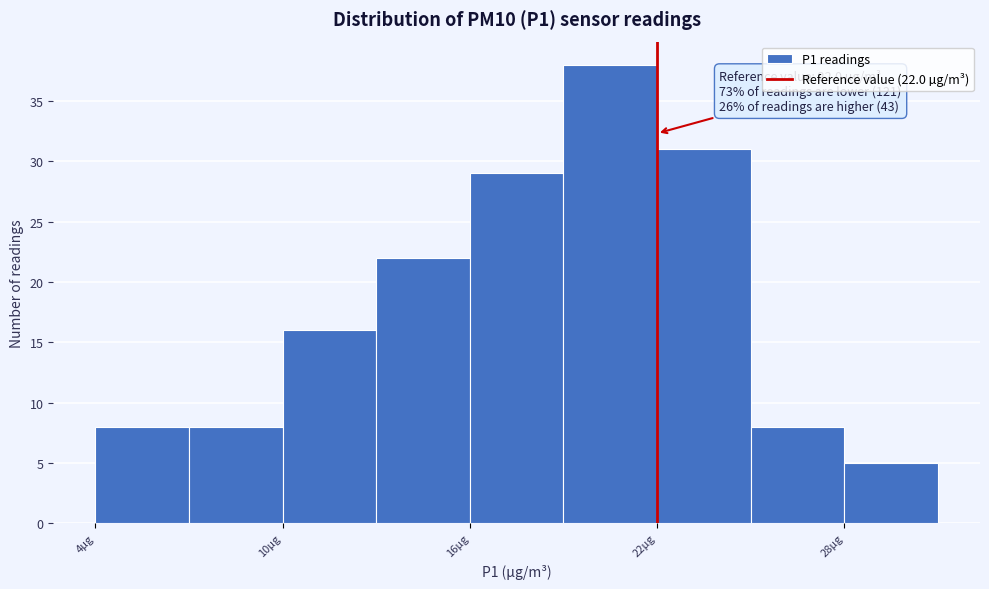

Around what value on the x-axis is the tallest bar? Give the approximate position of its centre, as read against the axis.

21